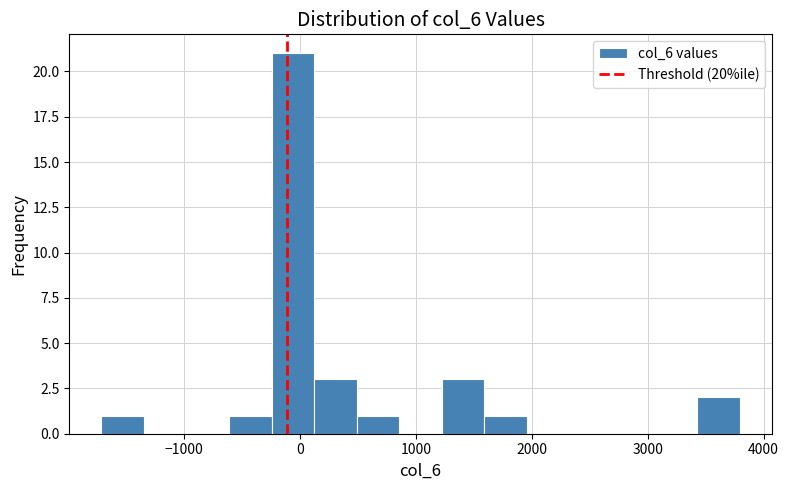

Read against the x-axis, roughly where is the centre of the tallest bar?

-100